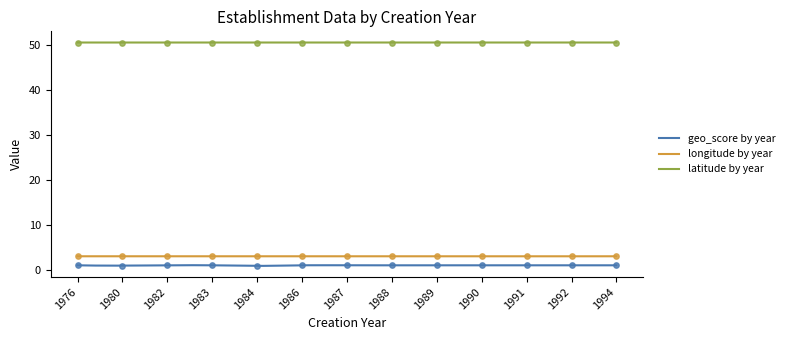

Which series reaches the minimum Y coordinate?

geo_score by year